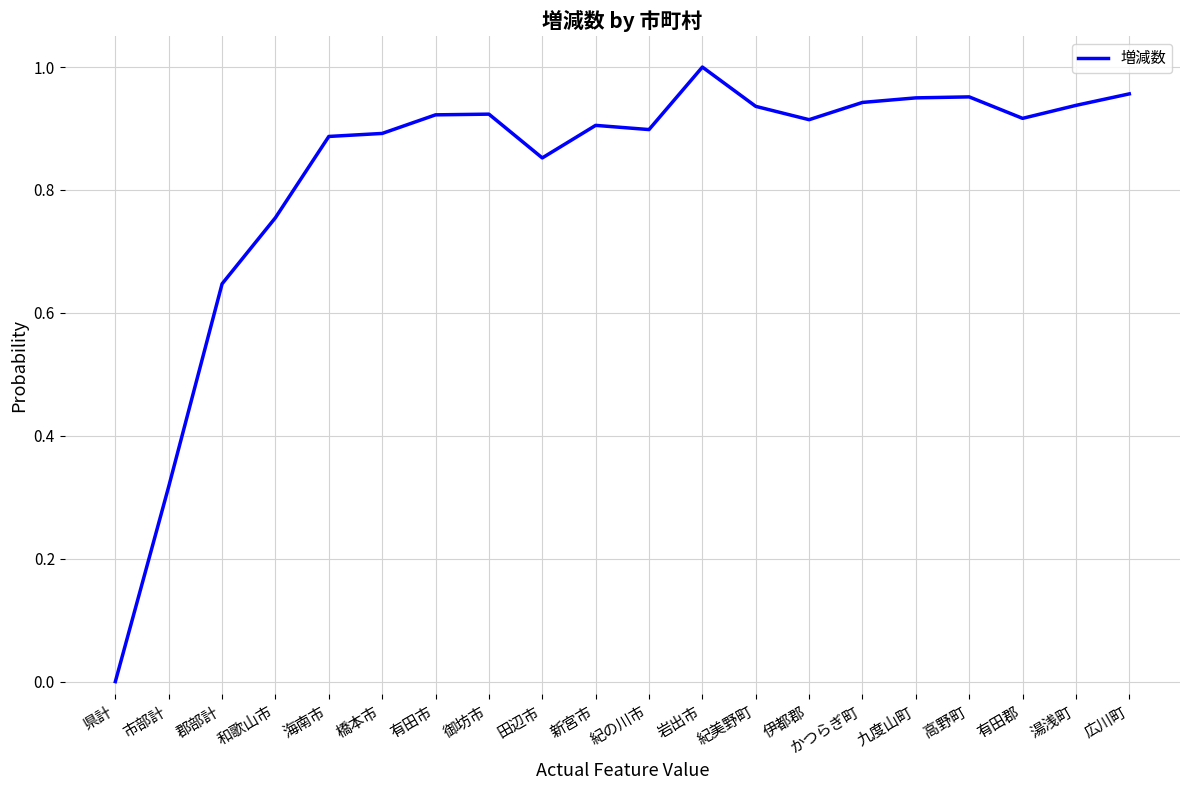

What is the sum of the values at 郡部計 and 湯浅町?

1.6